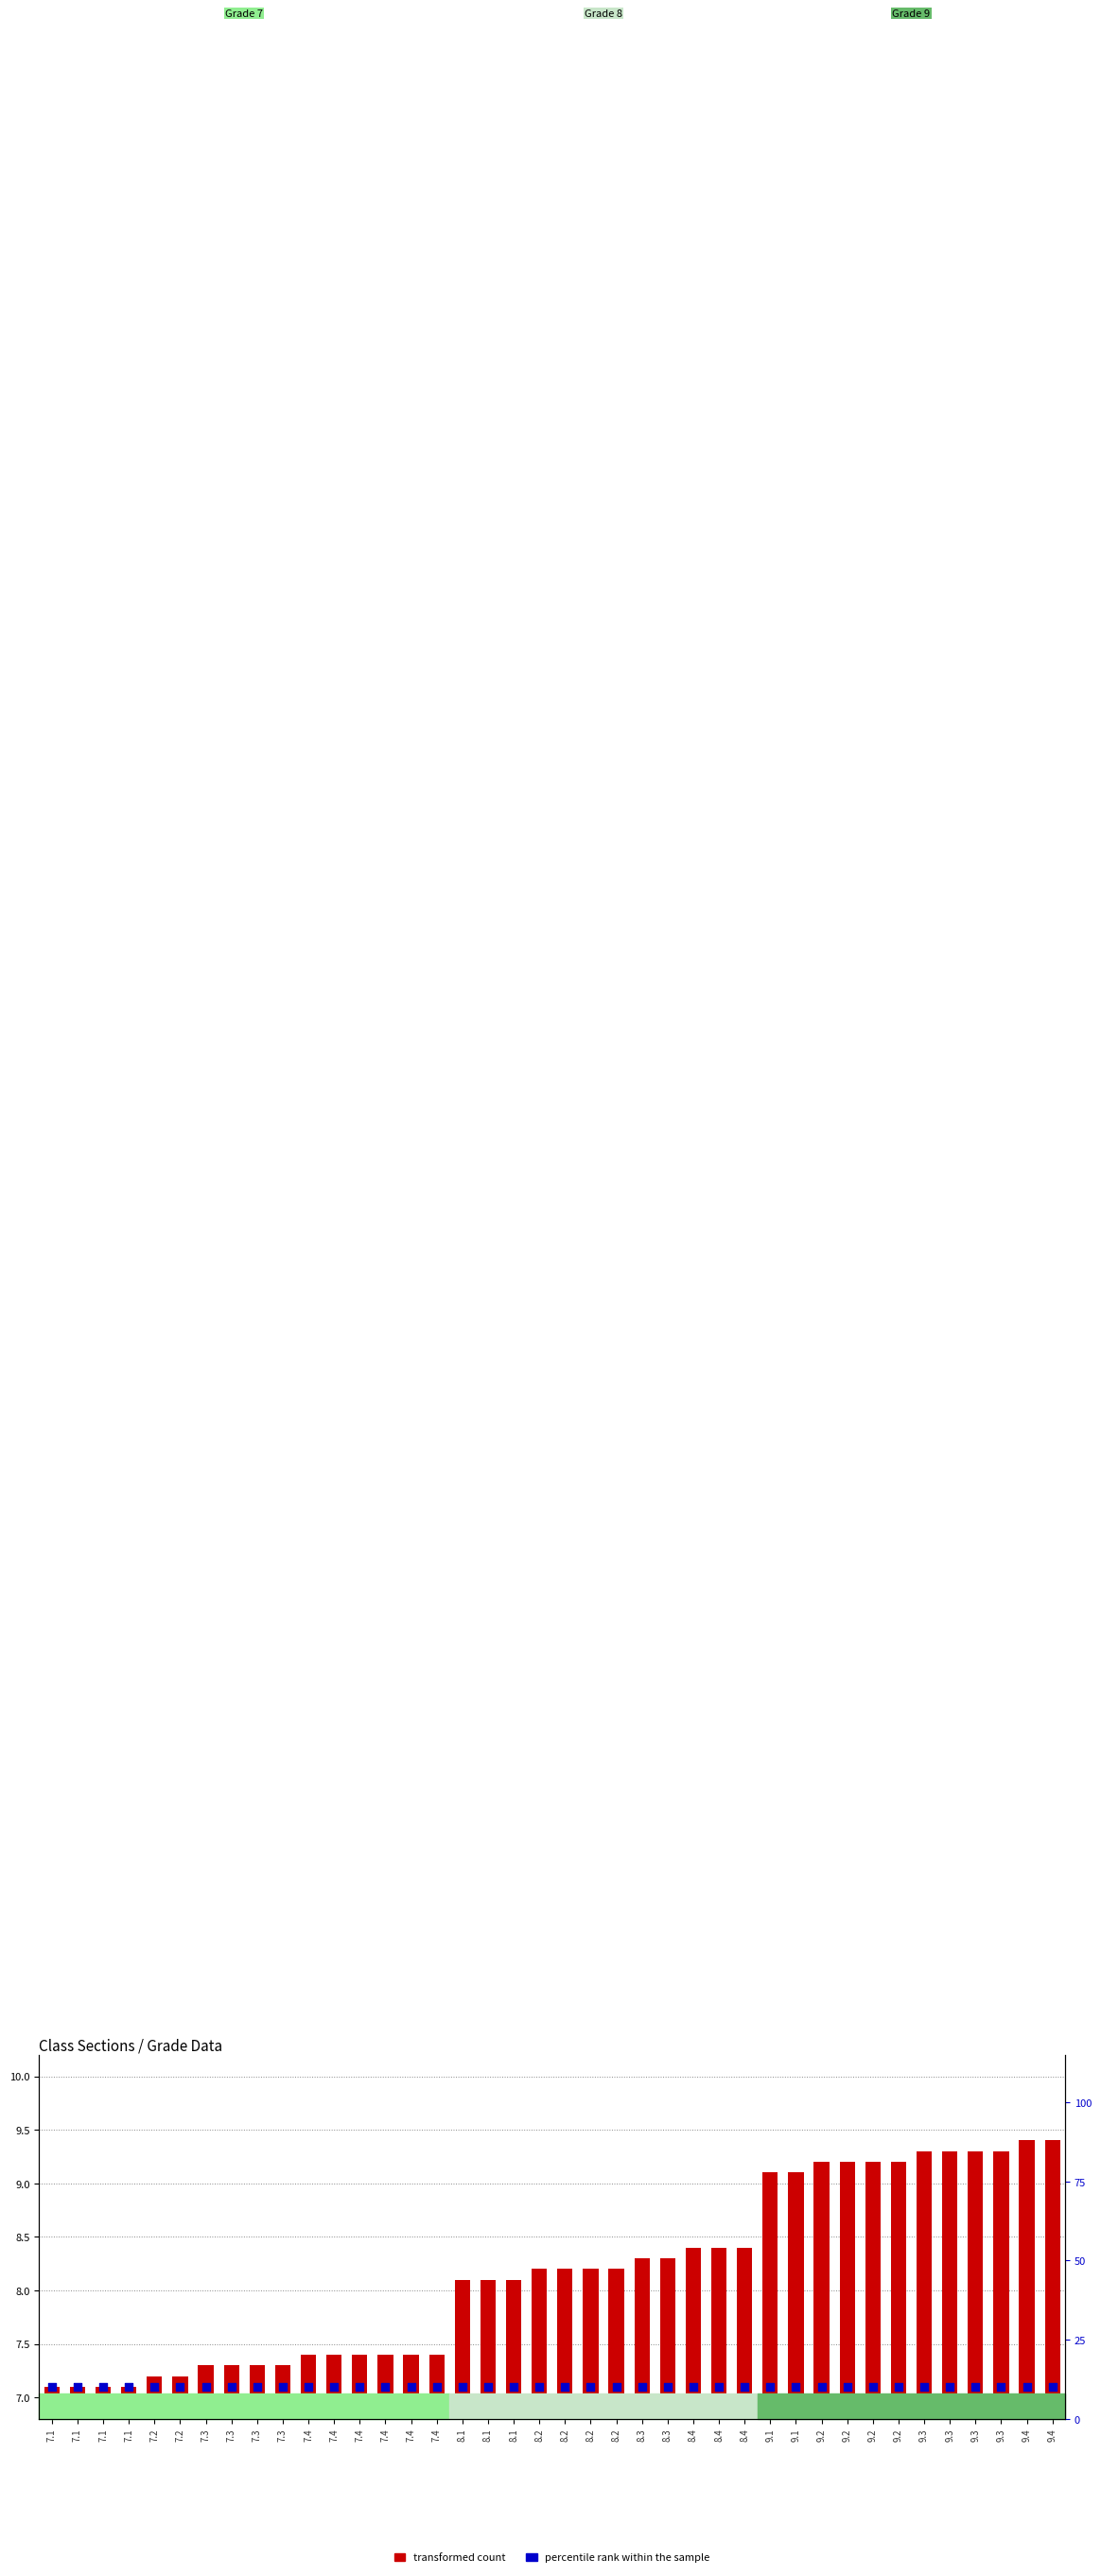

At which category is the sum across all series the highest?

9.4